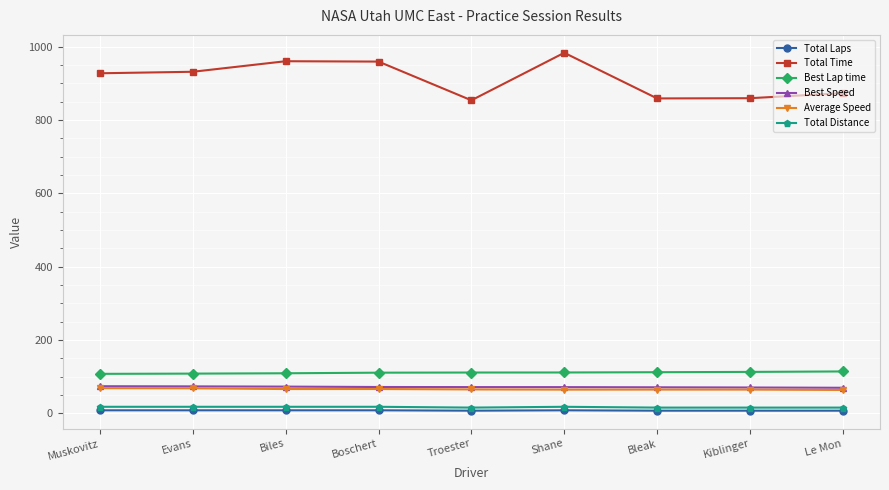

Does the chart have visible grid lines?

Yes